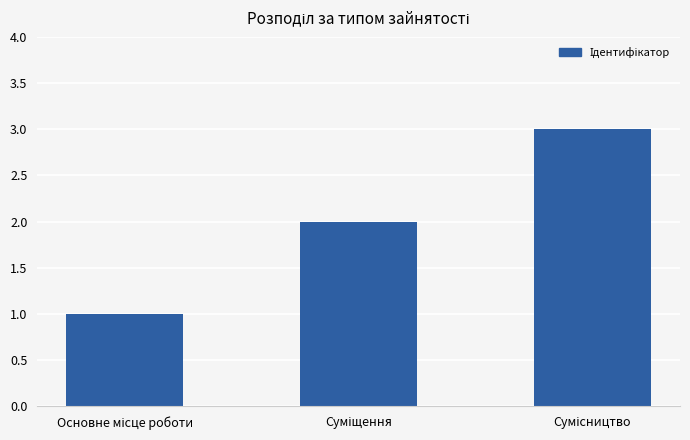

How many data points are less than 2?

1